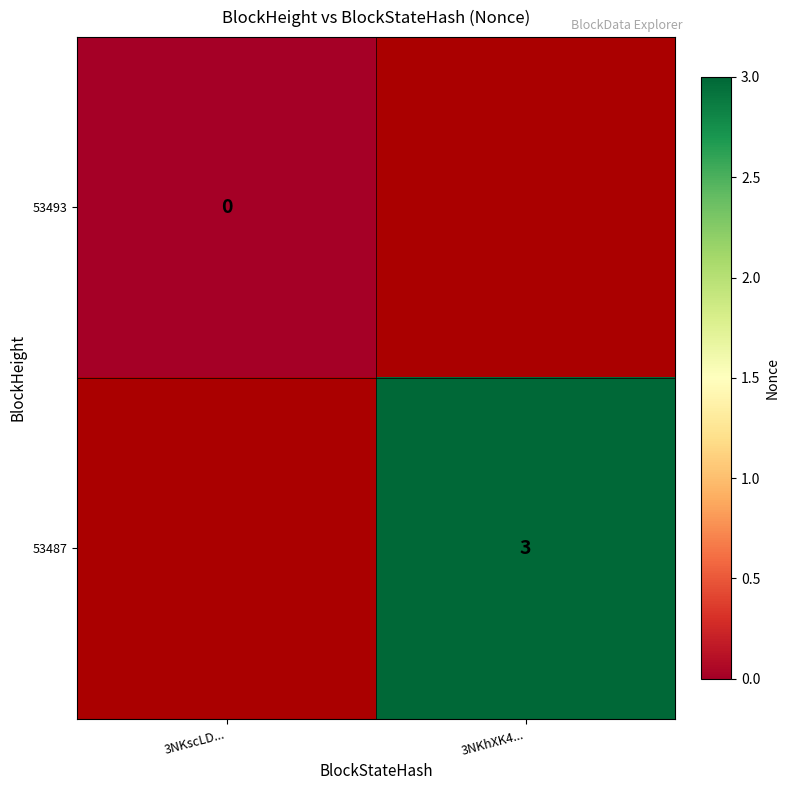

Count the number of data series in this chart.

2